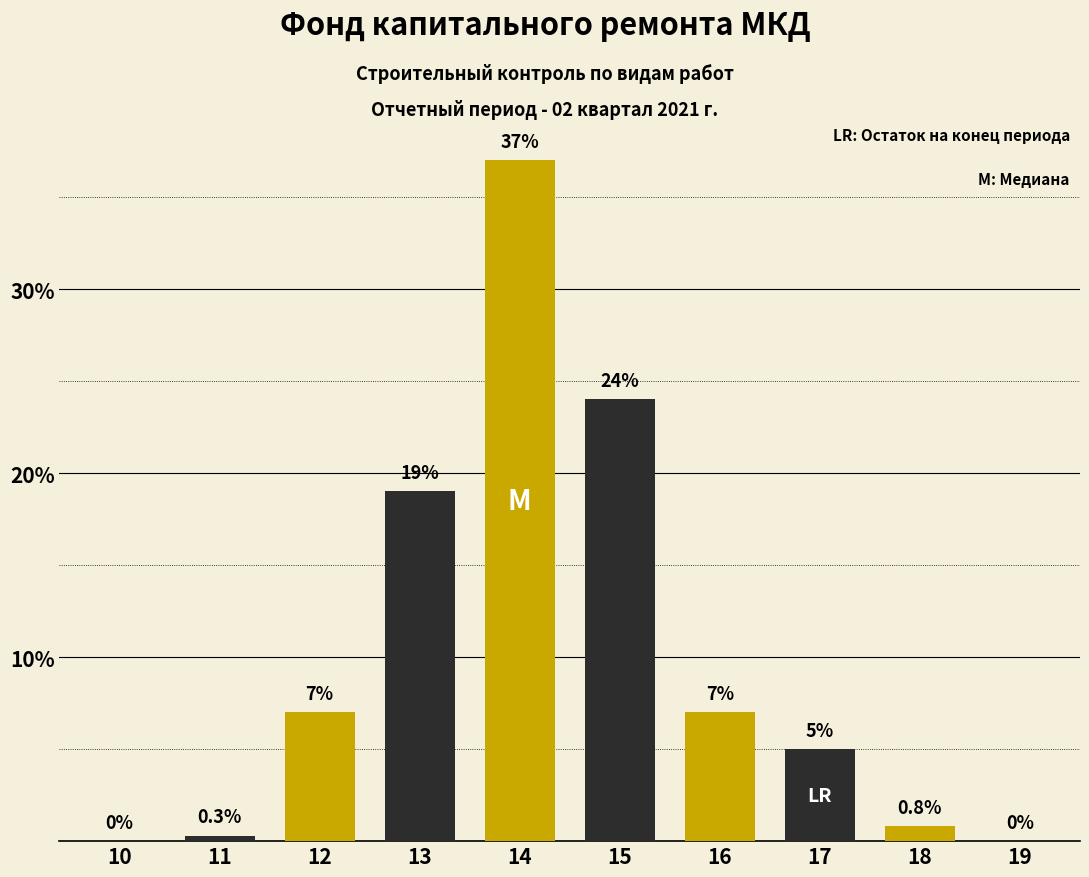

Reading left to right, extract all data points from this chart.

10=0.0	11=0.3	12=7.0	13=19.0	14=37.0	15=24.0	16=7.0	17=5.0	18=0.8	19=0.0